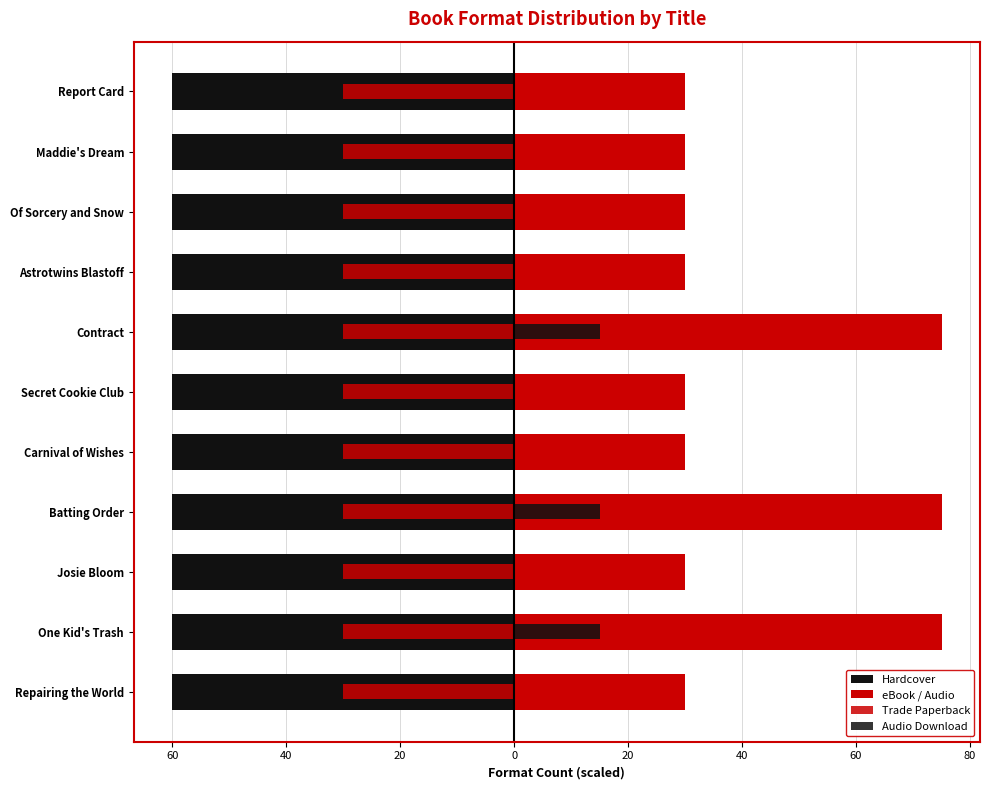

What is the value of the Hardcover bar at the 1st from the left?

0.6